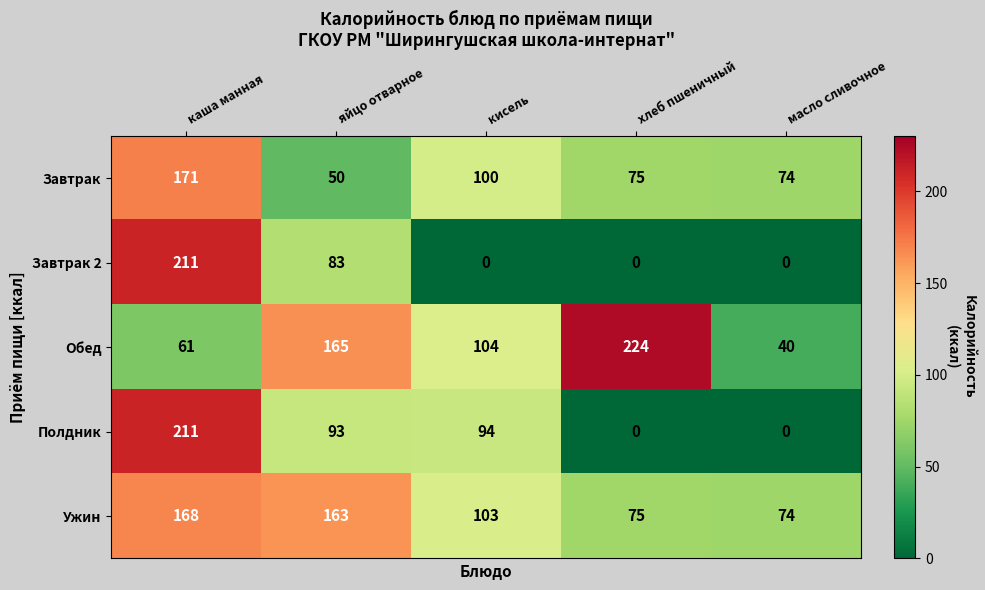

How many data points in Ужин are less than 103?

2